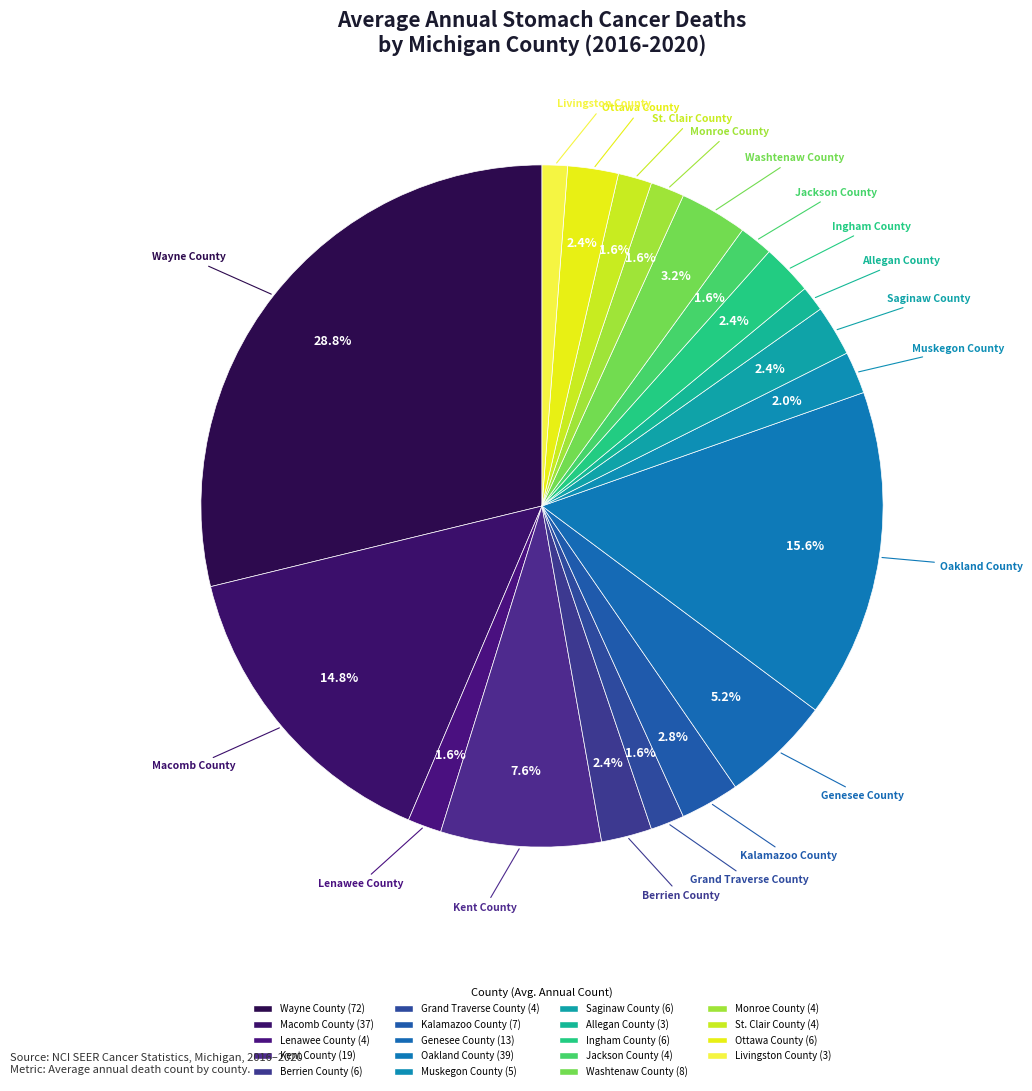

Is there any slice that represents more than half of the pie?

No